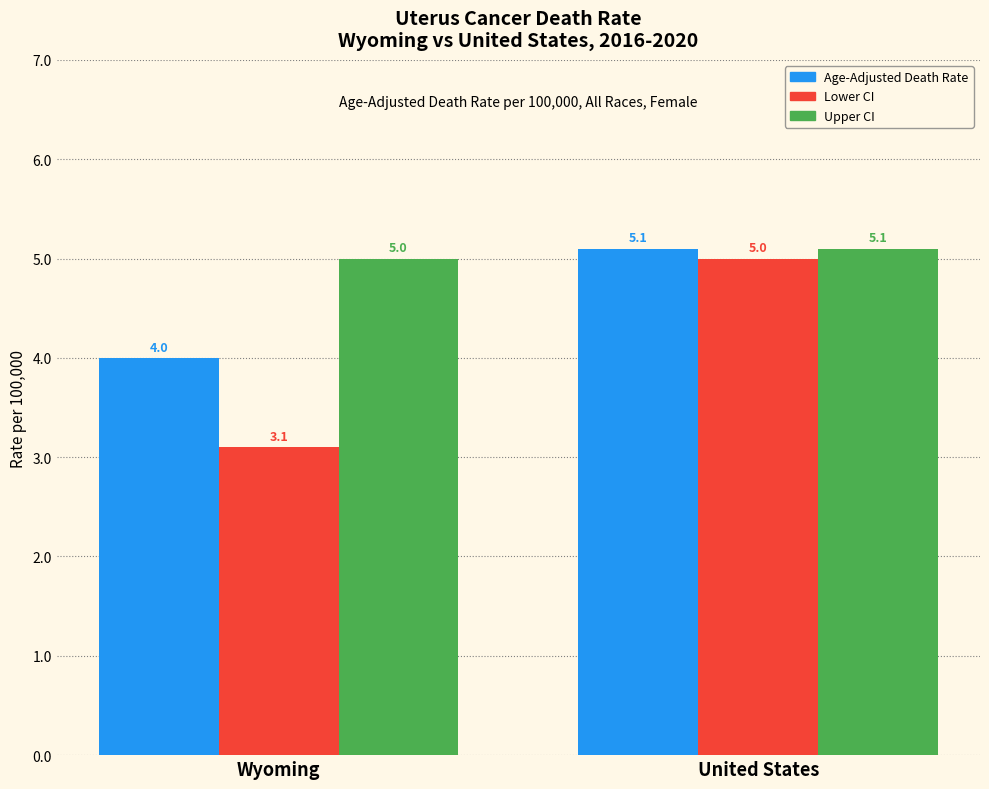

What is the difference between the Age-Adjusted Death Rate values at Wyoming and United States?

1.1